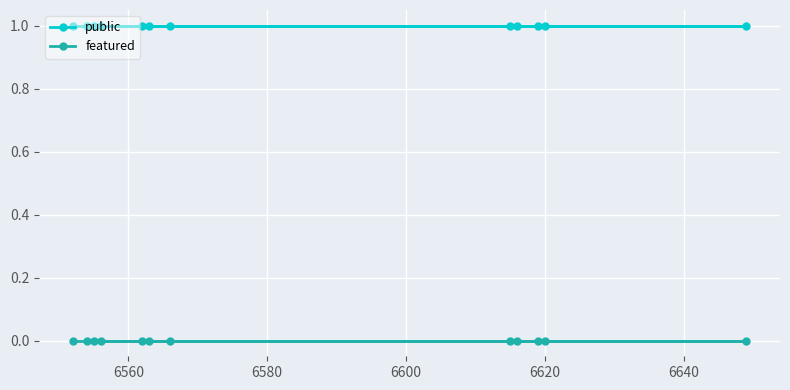

What is the value of the public point at the 10th from the left?

1